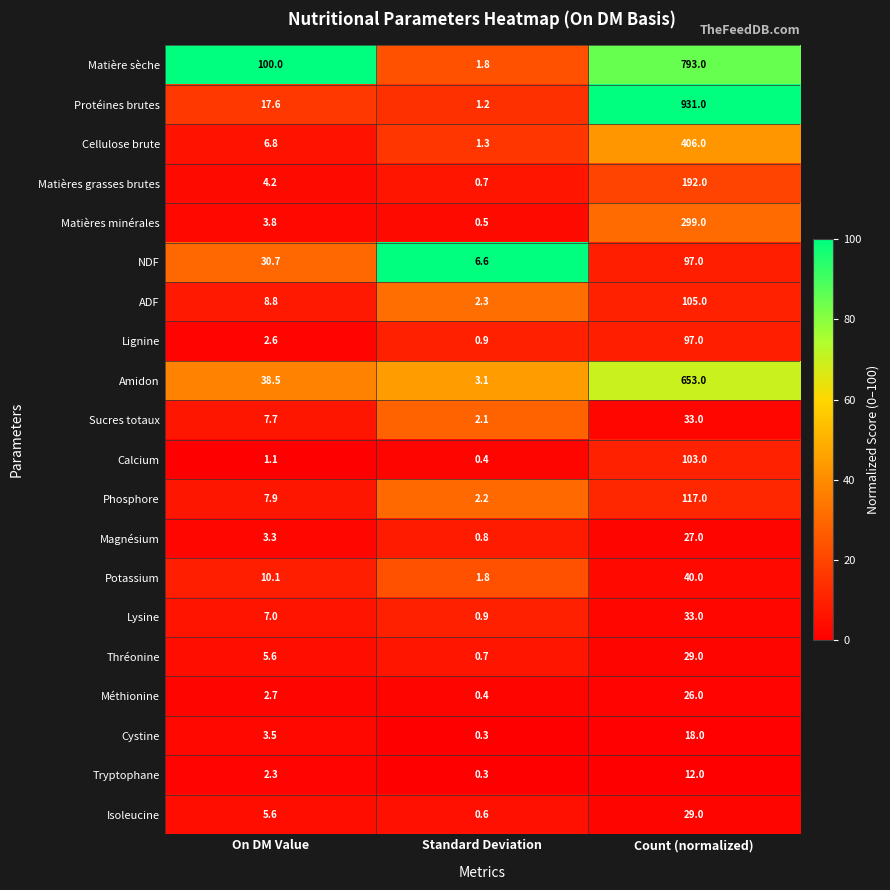

At which label does NDF first exceed 30?

On DM Value